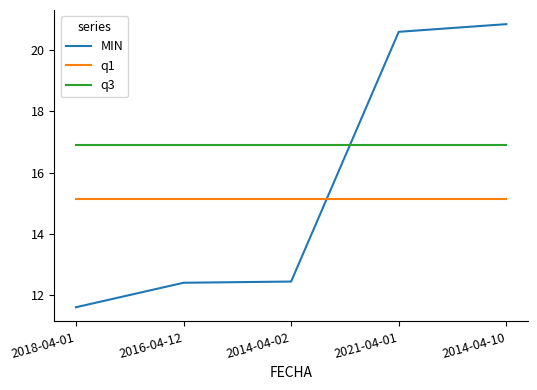

What position from the right is 2021-04-01?

2